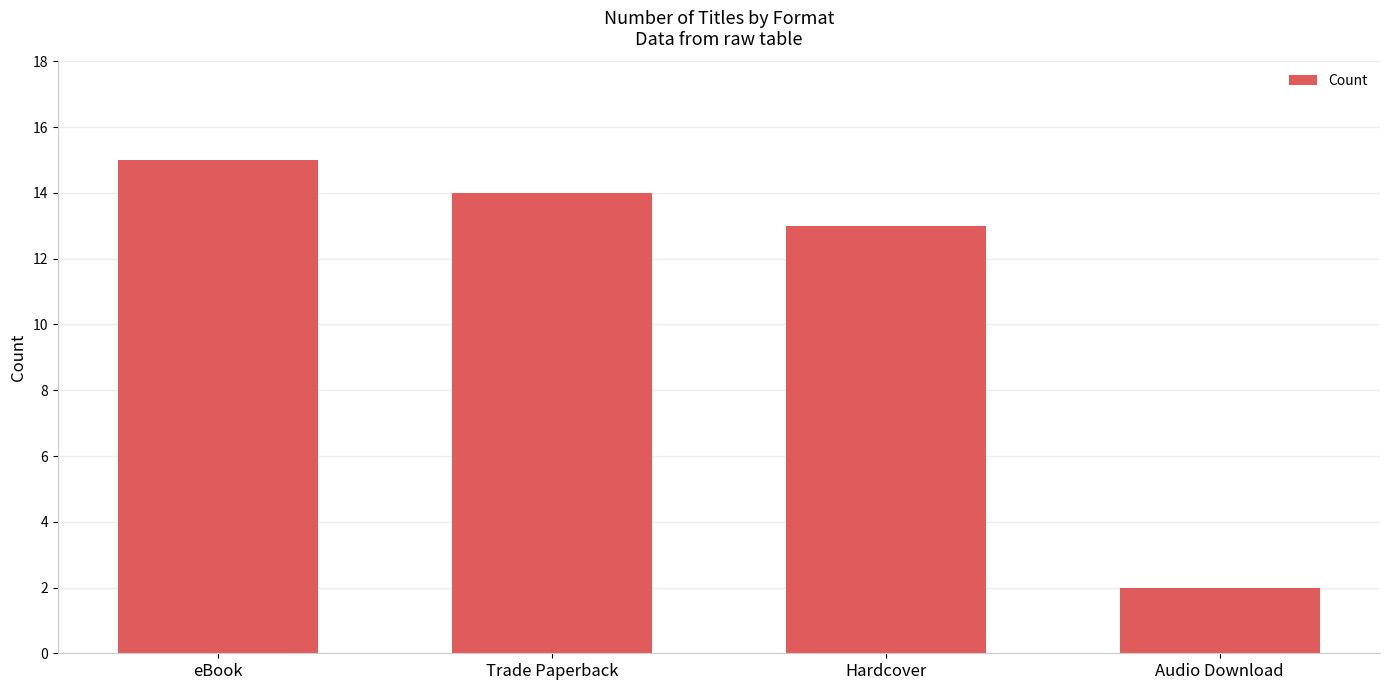

Reading left to right, list all the values displayed in this chart.

15	14	13	2